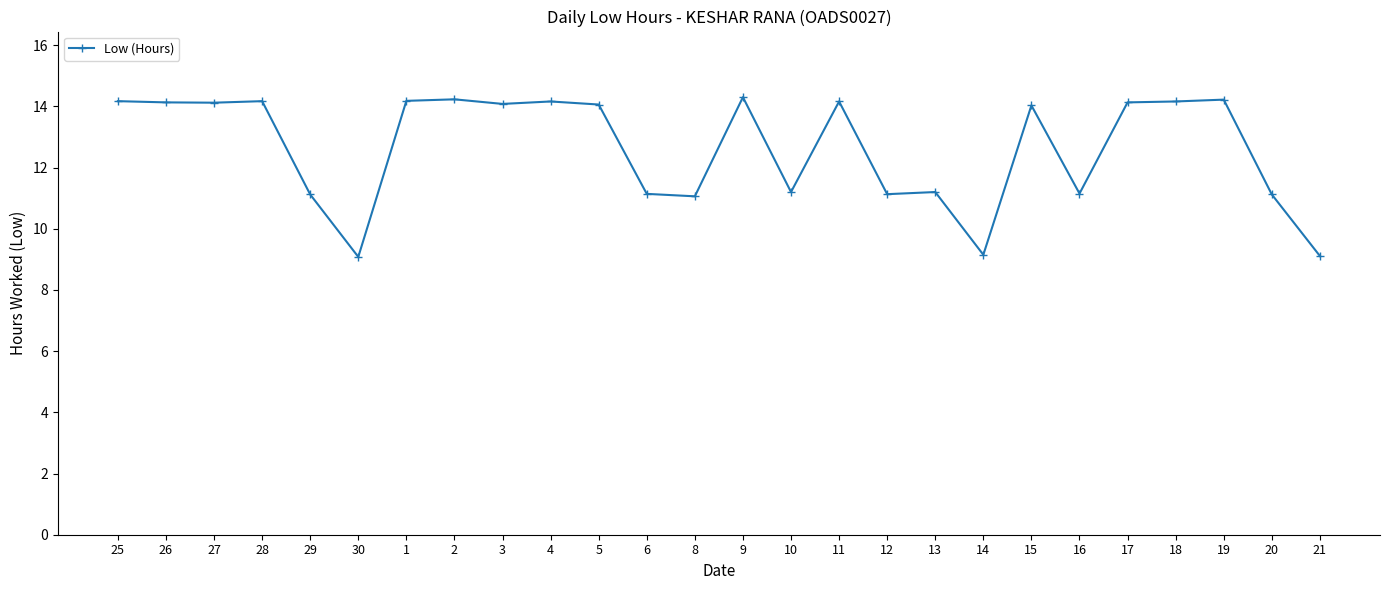

True or false: there are more than 0 points higher than both neighbors.

True